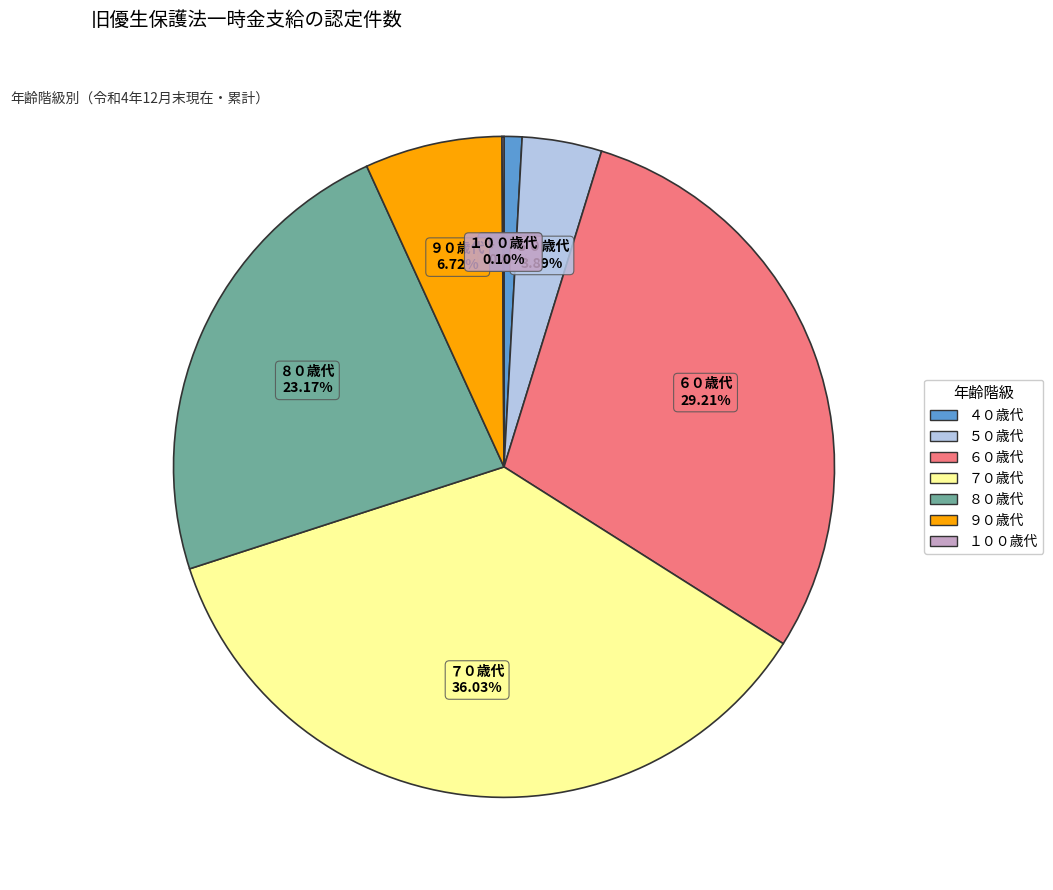

What is the ratio of the value at ５０歳代 to the value at ８０歳代?

0.2